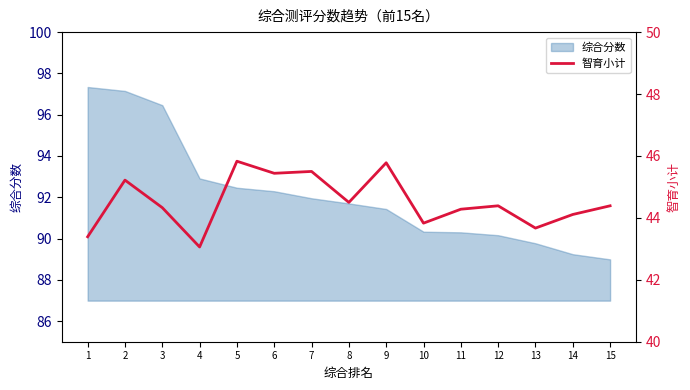

True or false: the data shows 45.8 at 9.

True